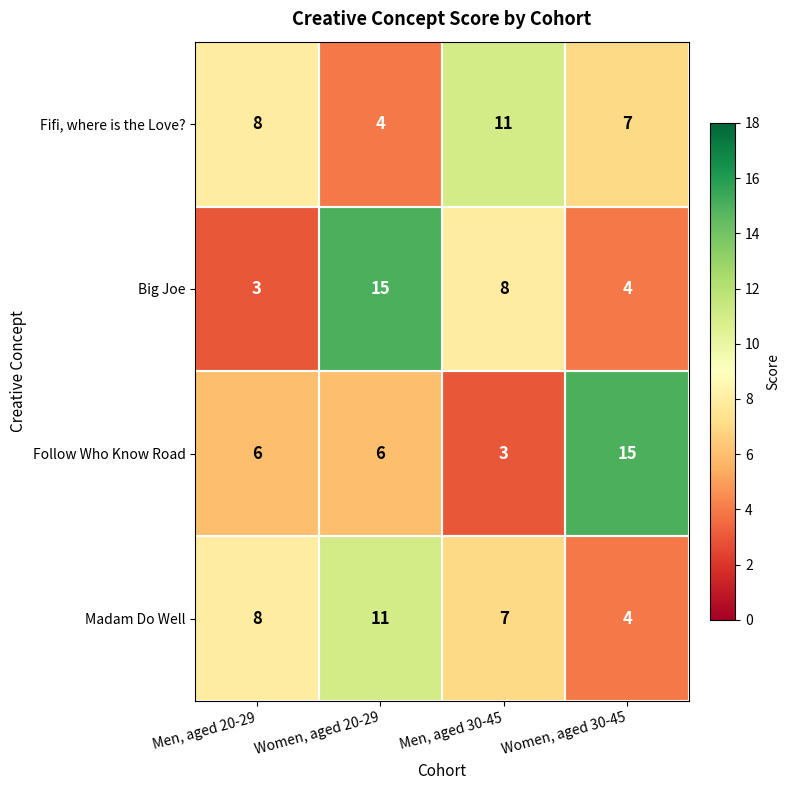

What is the lowest value of the Big Joe series?

3